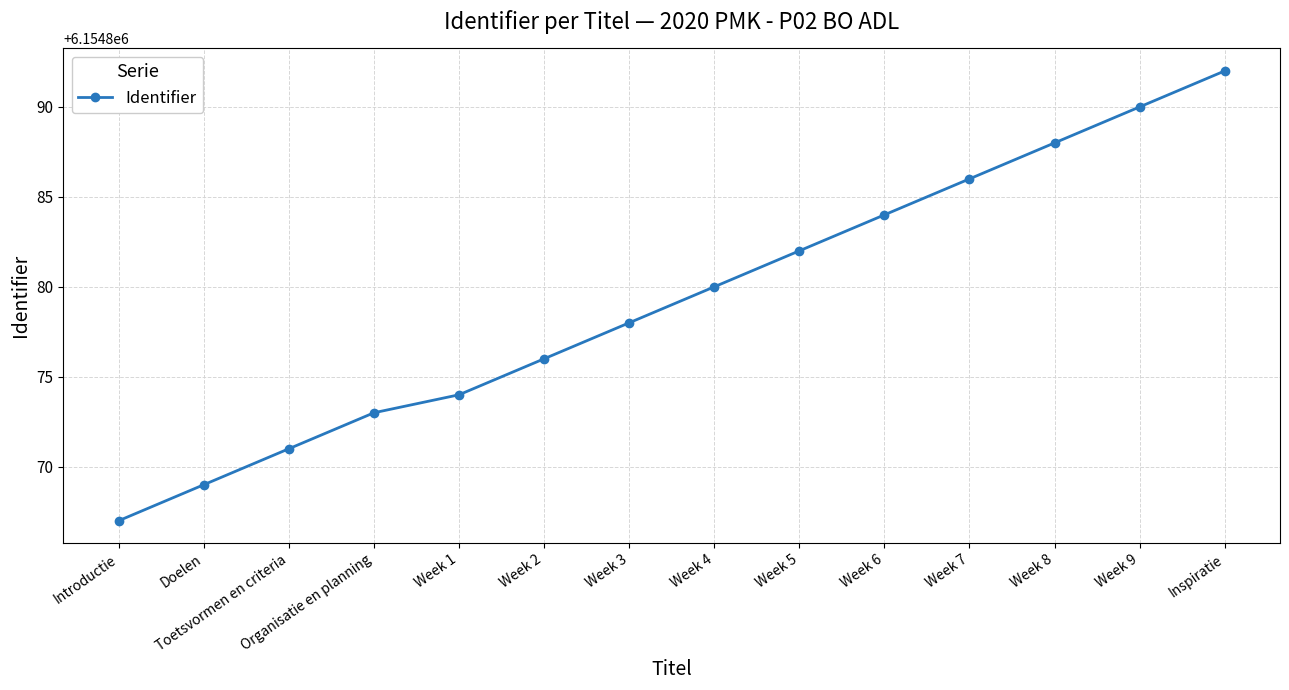

Is it true that the value at Doelen is 3331202?

False